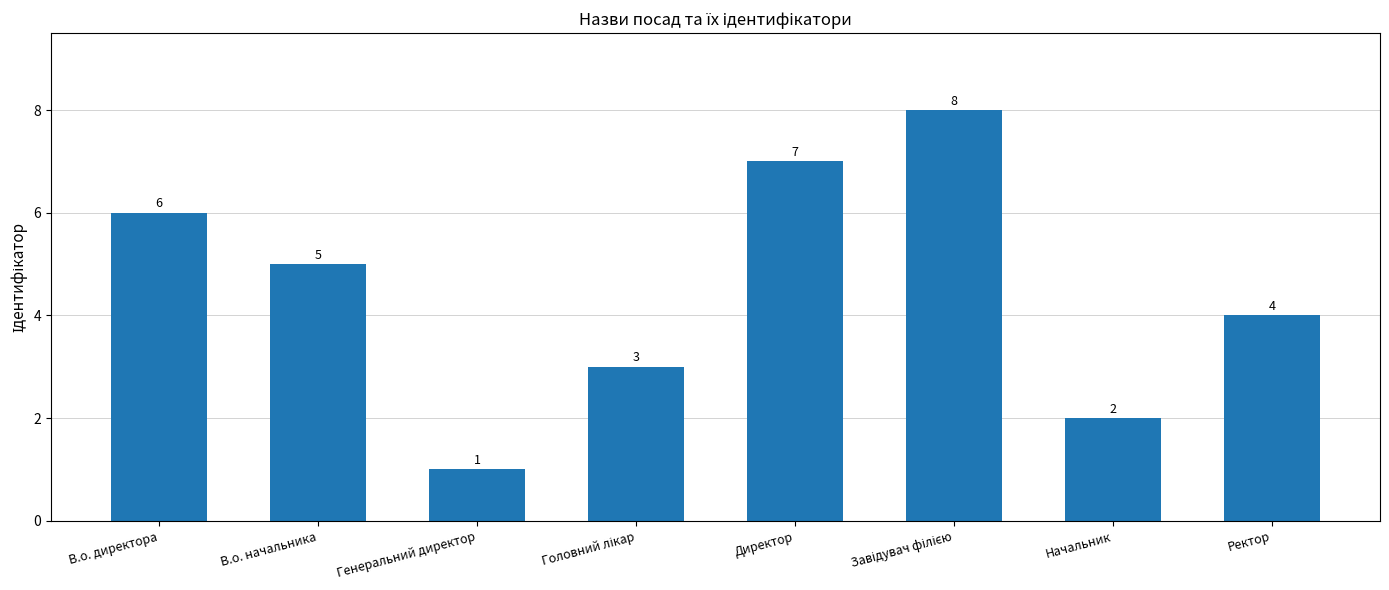

Reading left to right, transcribe all the data shown in this chart.

6	5	1	3	7	8	2	4